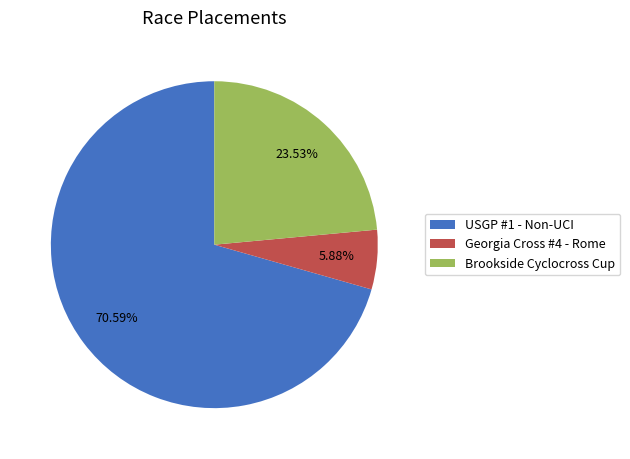

To the nearest percent, what portion does Brookside Cyclocross Cup represent?

24%